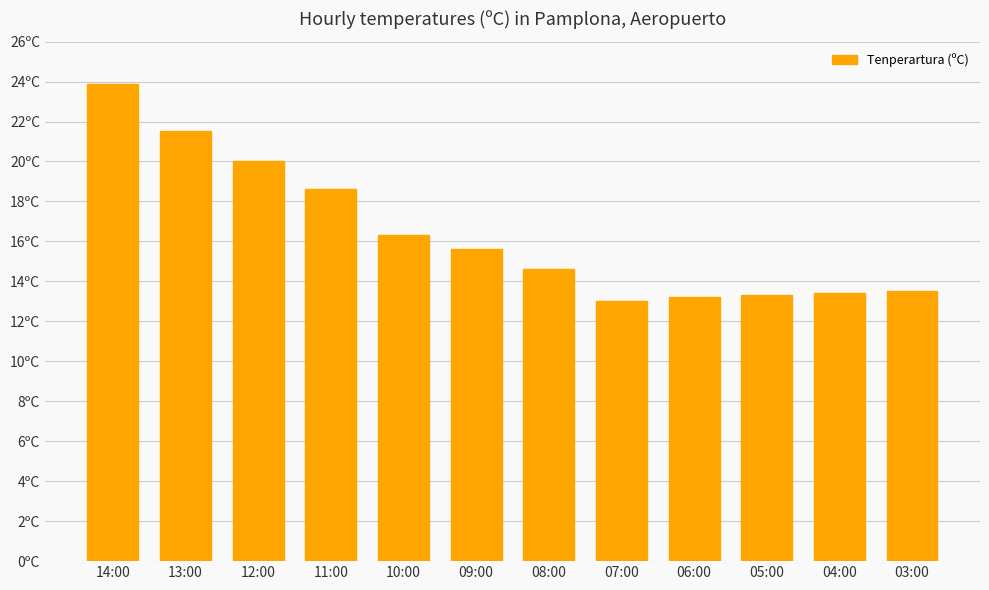

What is the difference between the maximum and second lowest values?

10.7